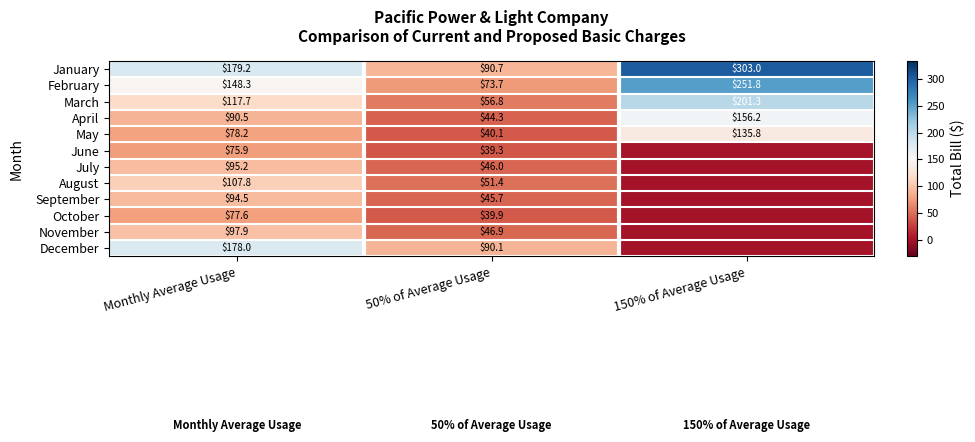

The February series shows 103.5 at Monthly Average Usage. True or false?

False